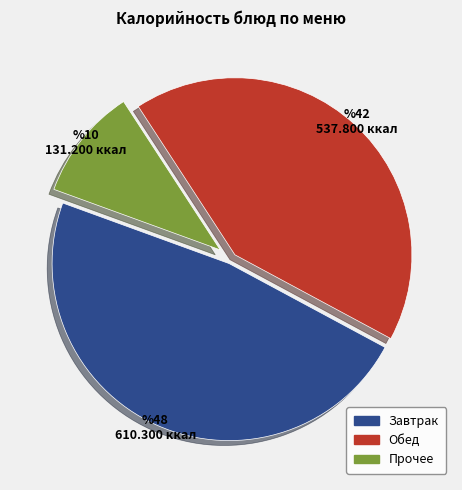

Does any single category account for the majority?

No